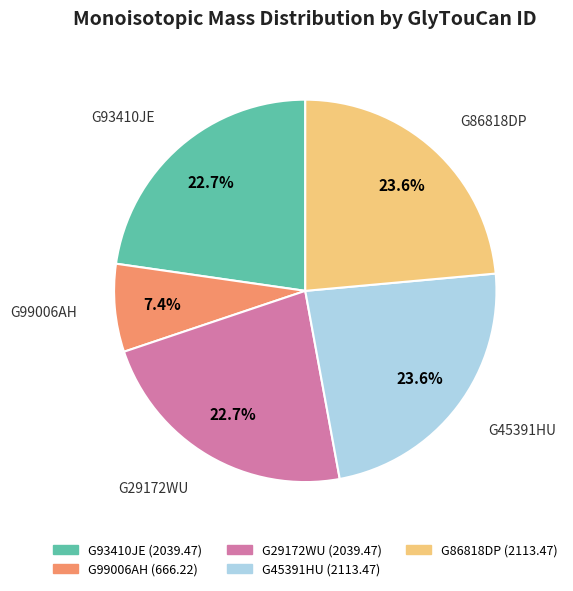

Which category has the smallest portion of the pie?

G99006AH